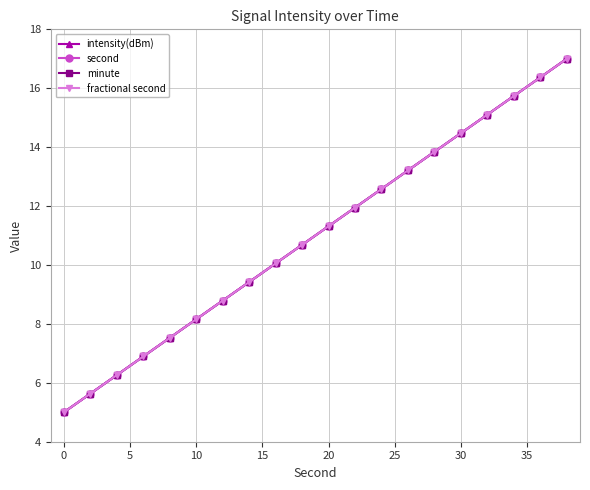

True or false: intensity(dBm) and minute intersect in this chart.

False